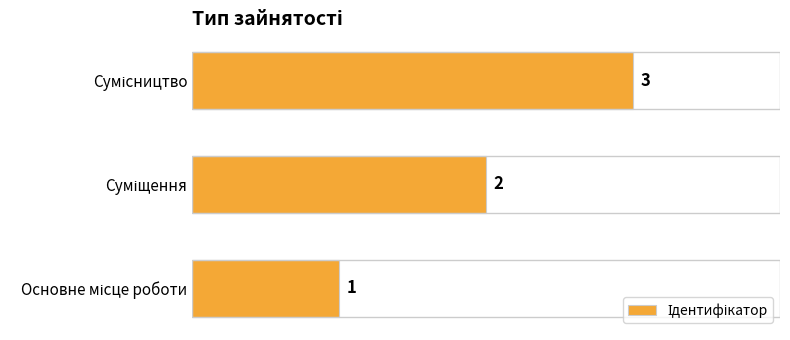

What is the greatest value displayed?

3